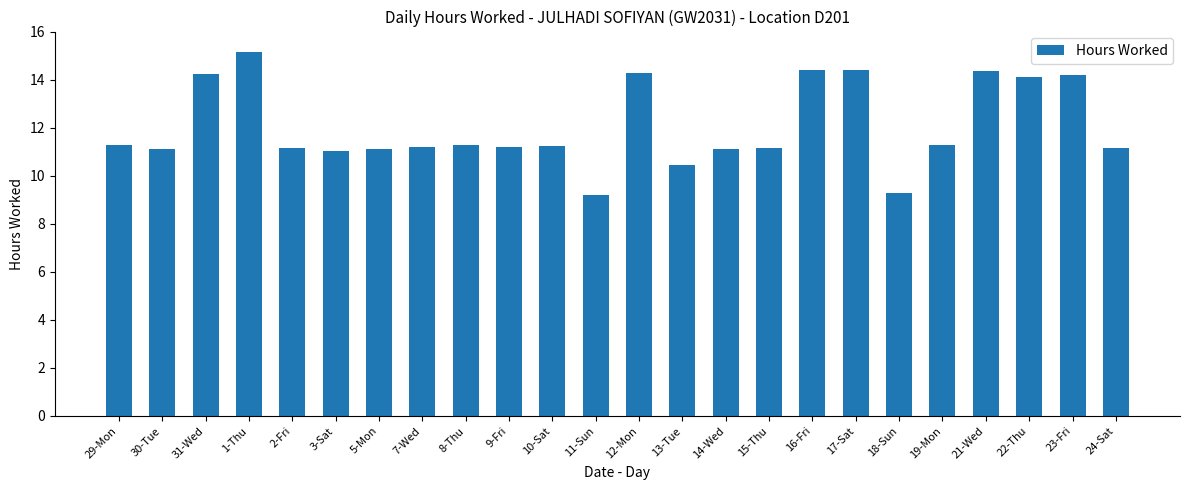

Read the value at 22-Thu.

14.1